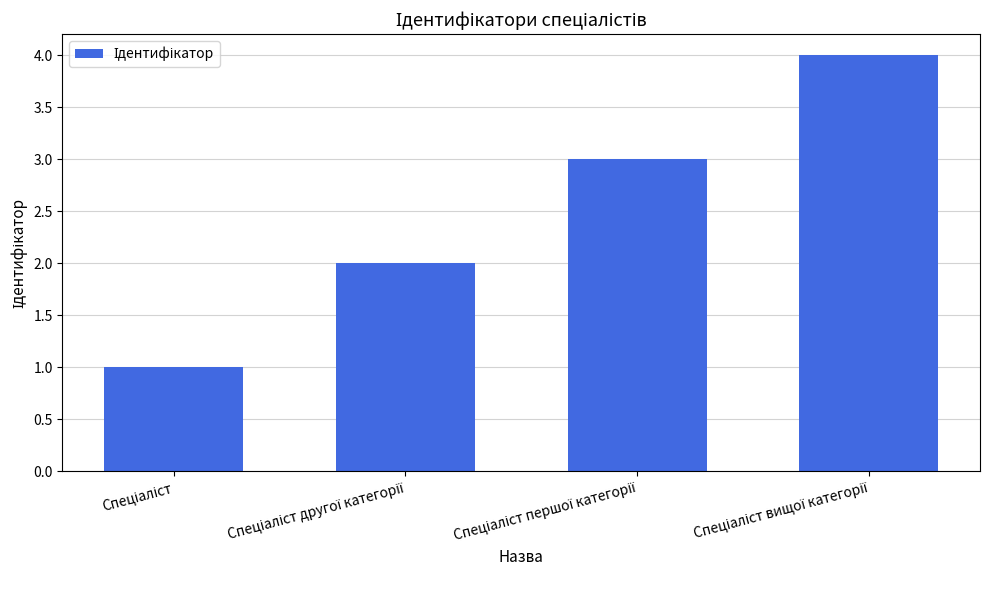

What is the maximum value shown in the chart?

4